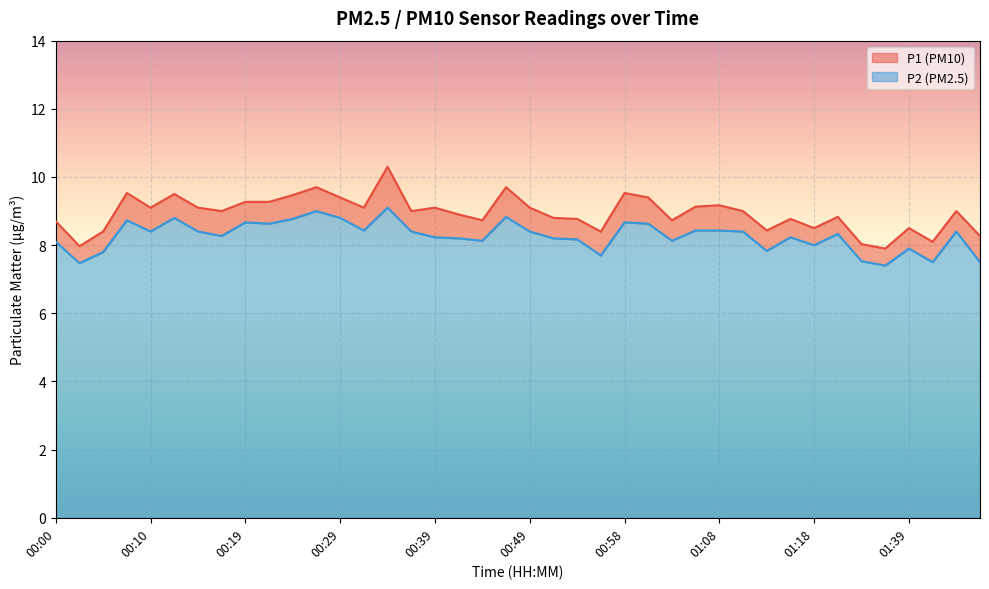

What is the sum of all P2 line values?

330.9